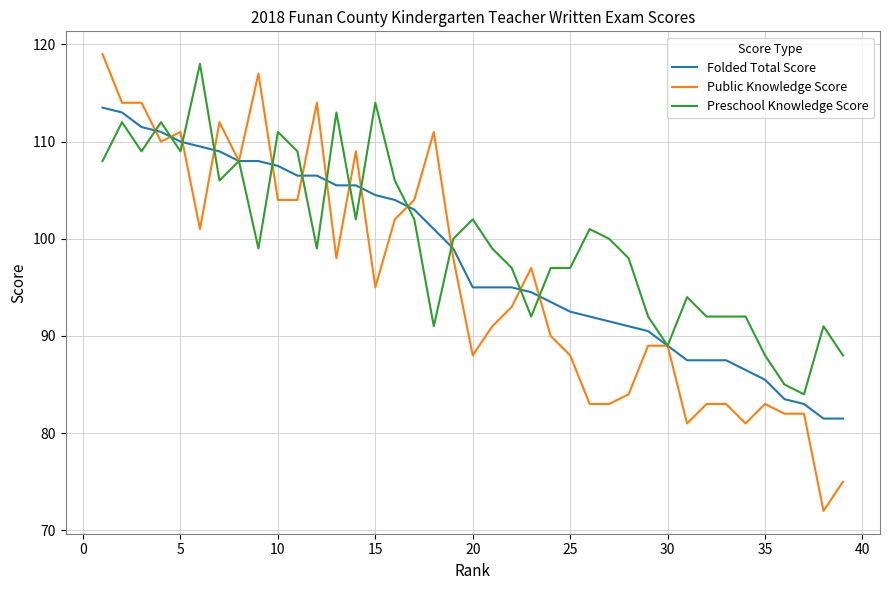

What is the sum of all Public Knowledge Score values?

3742.0